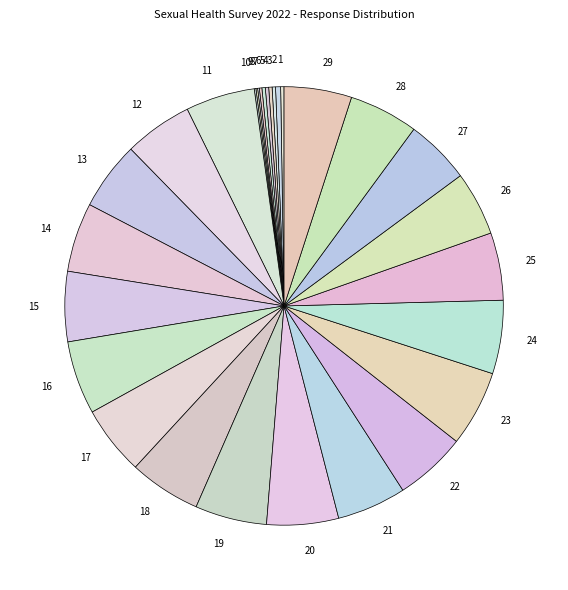

To the nearest percent, what is the average slice percentage?

3%